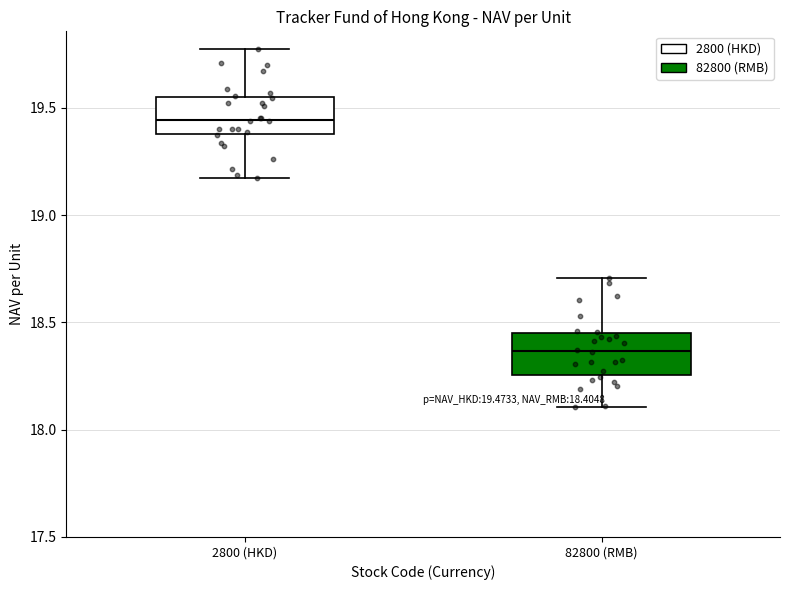

Which box's median line is the highest?

2800 (HKD)